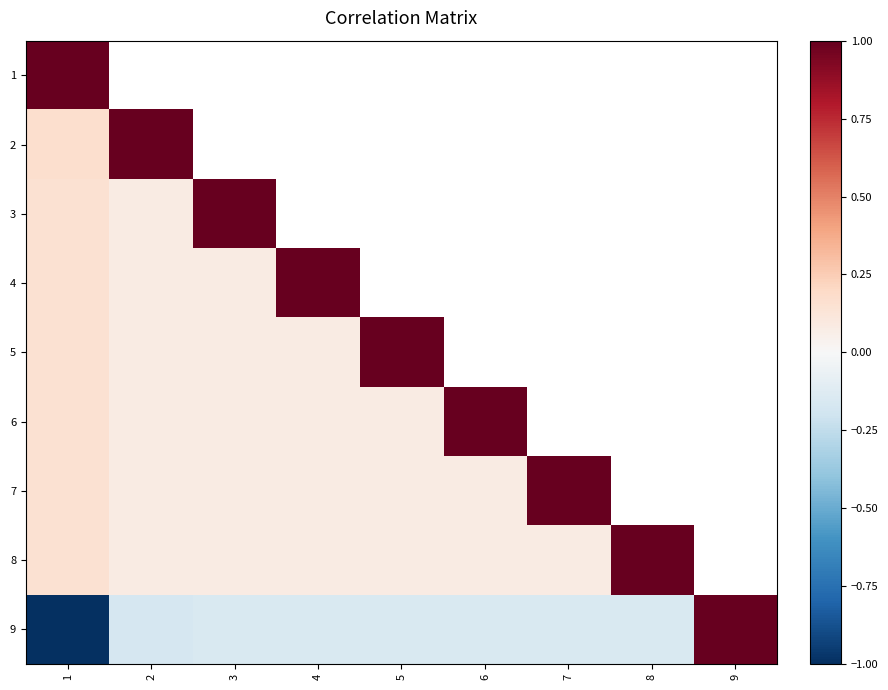

How many series are shown in this chart?

9